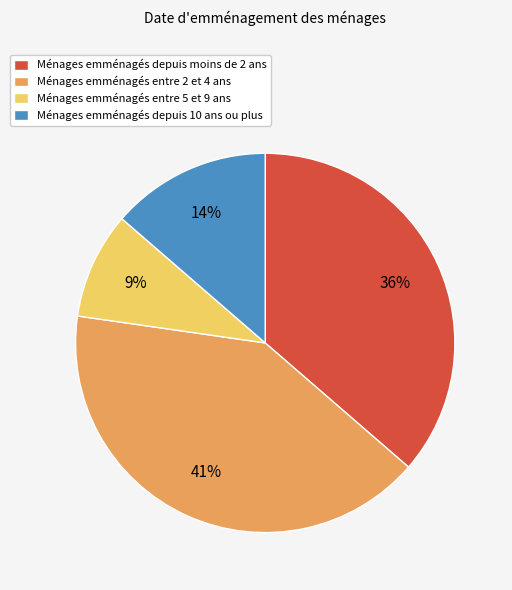

How many slices are in this pie chart?

4